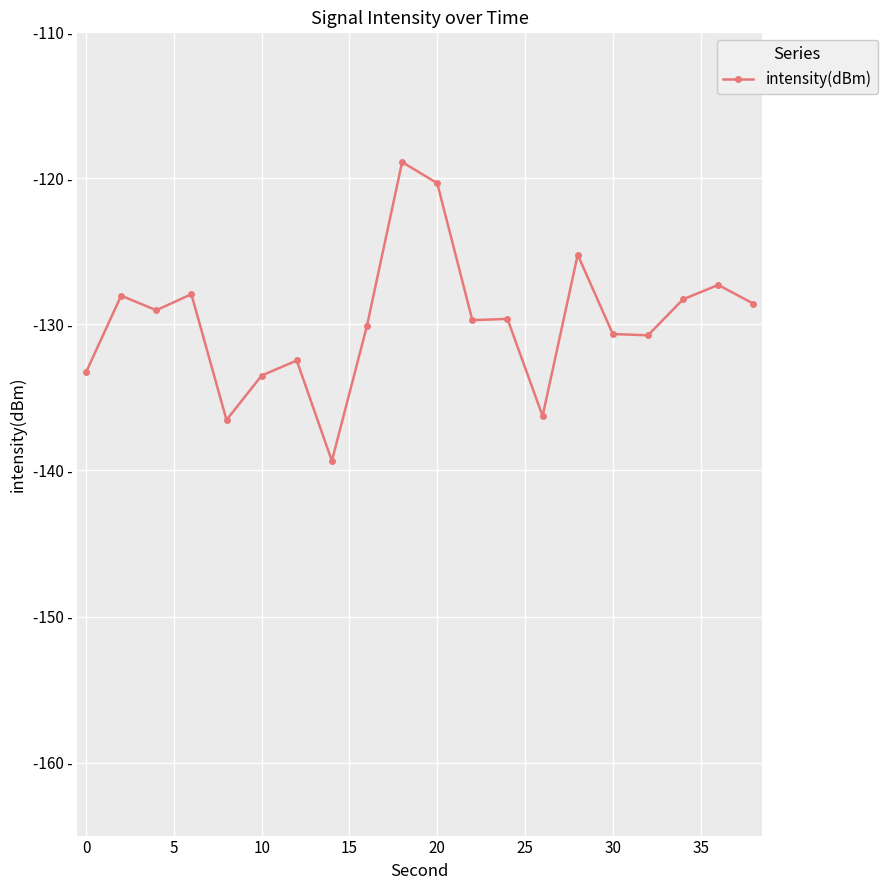

What is the smallest value displayed?

-139.3